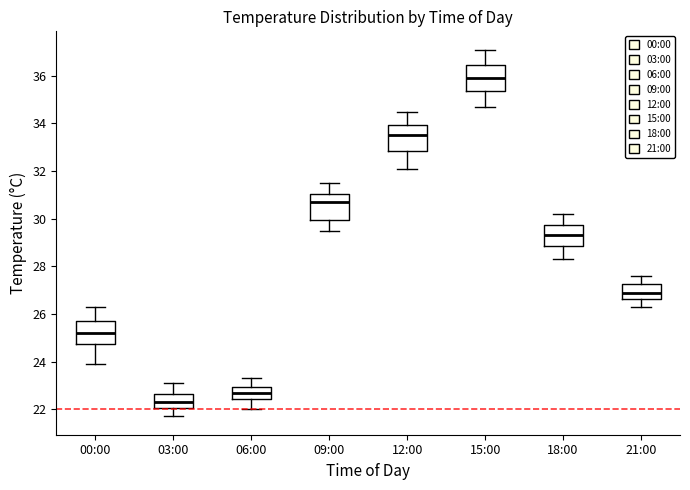

Reading left to right, read every box against the y-axis: the position of its median line, the range the box covers, and the ends of its whiskers. The values are not printed on the chart, so give them approximately, as read against the axis.

00:00: median 25.2, box 24.8 to 25.8, whiskers 24.0 to 26.4
03:00: median 22.4, box 22.0 to 22.6, whiskers 21.8 to 23.2
06:00: median 22.8, box 22.4 to 23.0, whiskers 22.0 to 23.4
09:00: median 30.8, box 30.0 to 31.0, whiskers 29.6 to 31.6
12:00: median 33.6, box 32.8 to 34.0, whiskers 32.2 to 34.6
15:00: median 36.0, box 35.4 to 36.4, whiskers 34.8 to 37.2
18:00: median 29.4, box 28.8 to 29.8, whiskers 28.4 to 30.2
21:00: median 27.0, box 26.6 to 27.2, whiskers 26.4 to 27.6